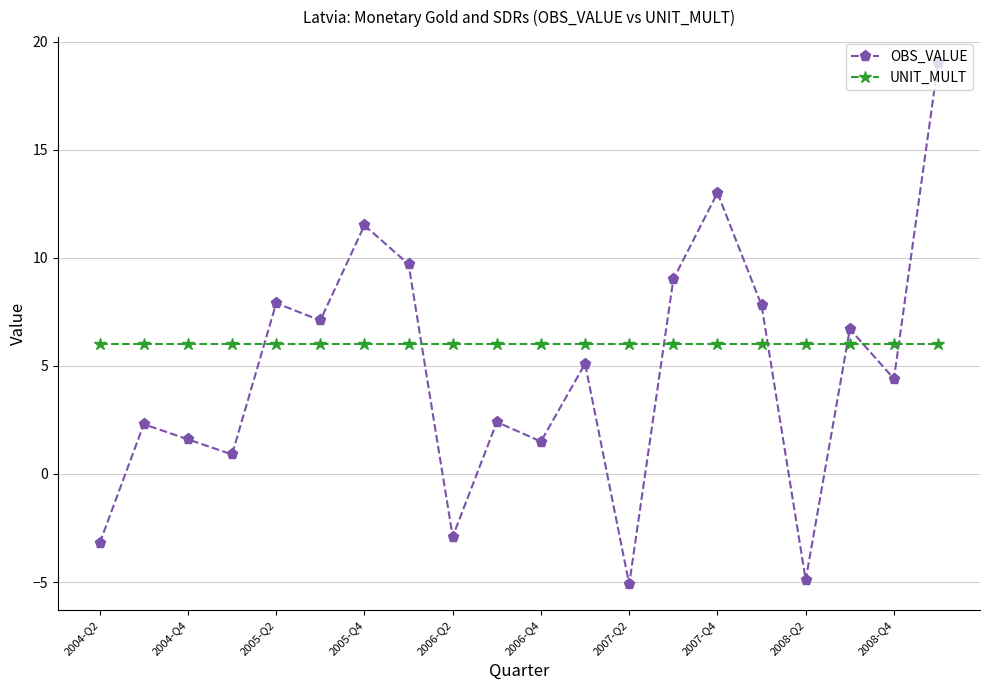

How many values in the OBS_VALUE series exceed 5?

10